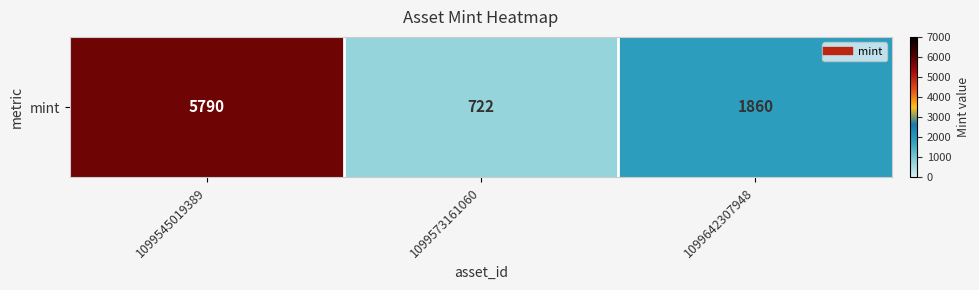

Reading left to right, what are all the values shown in this chart?

1099545019389=5790	1099573161060=722	1099642307948=1860